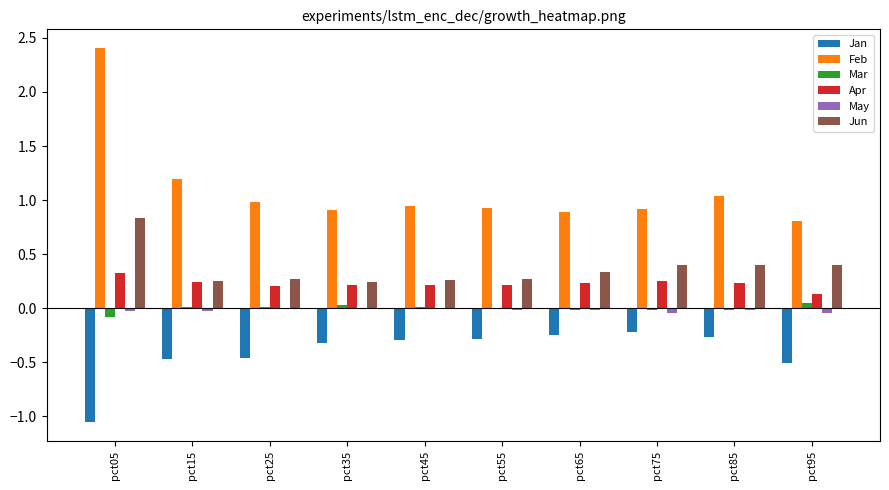

Between pct05 and pct45, which series saw the biggest shift?

Feb